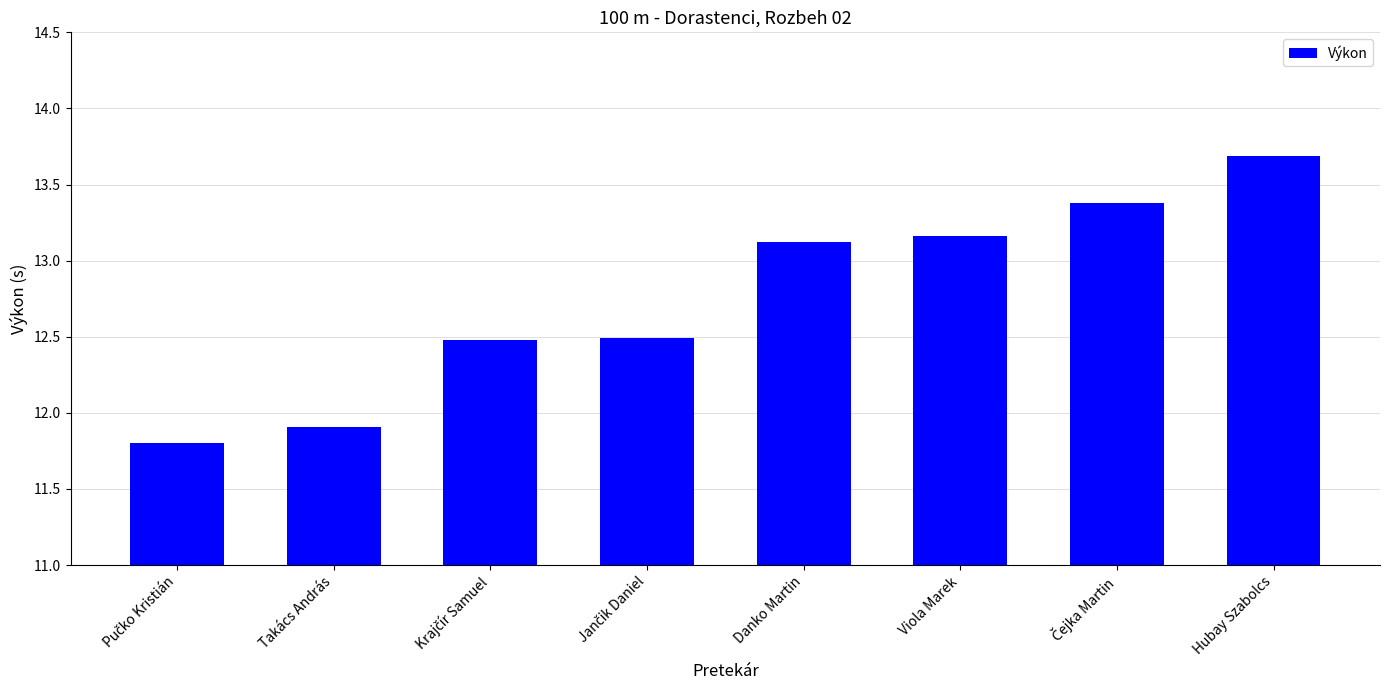

What is the ratio of the value at Takács András to the value at Viola Marek?

0.9